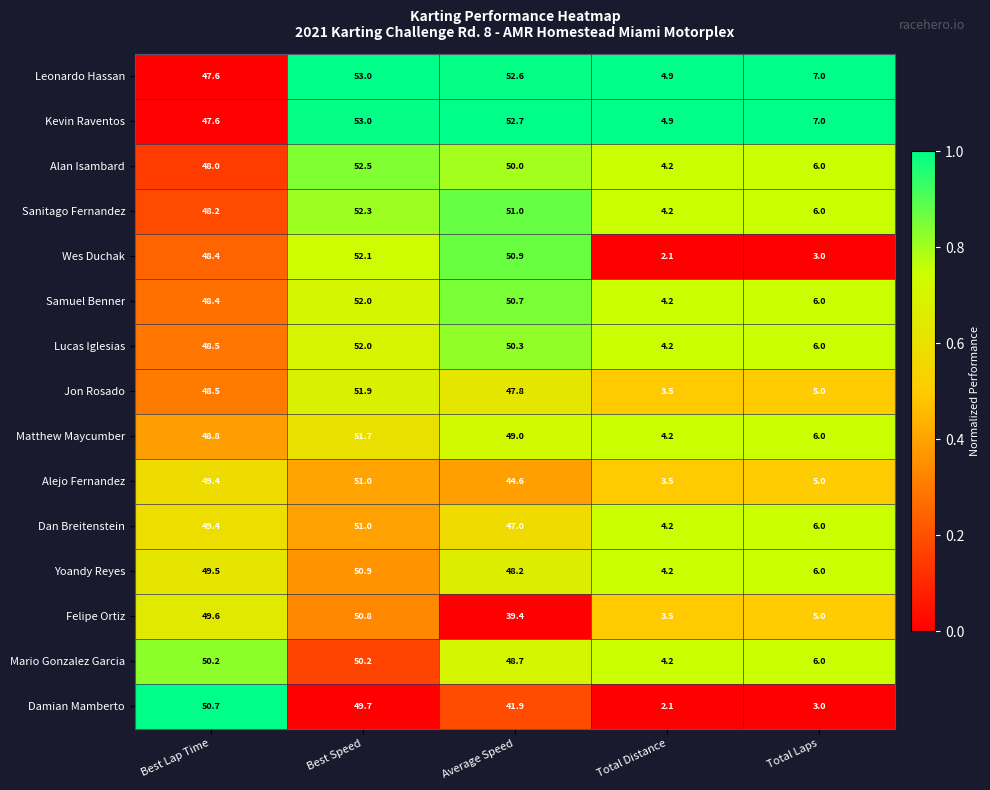

Which series has the widest spread of values?

Wes Duchak